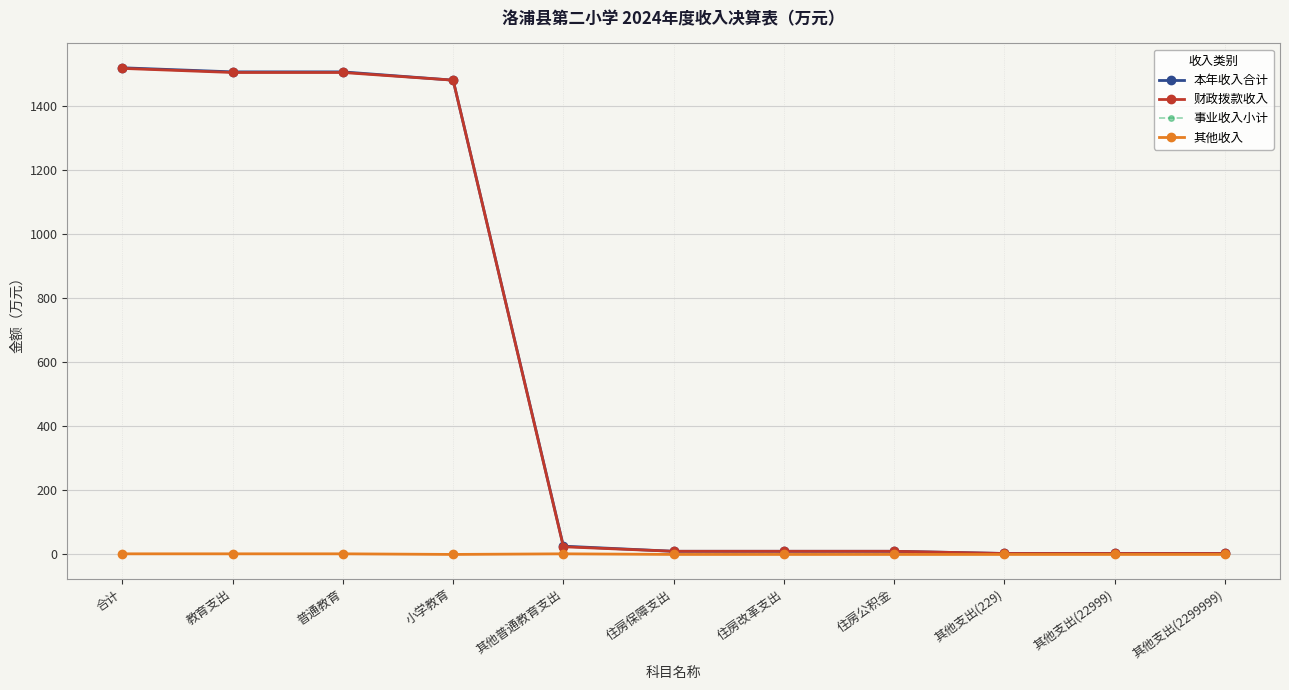

What is the label of the 9th point from the right?

普通教育